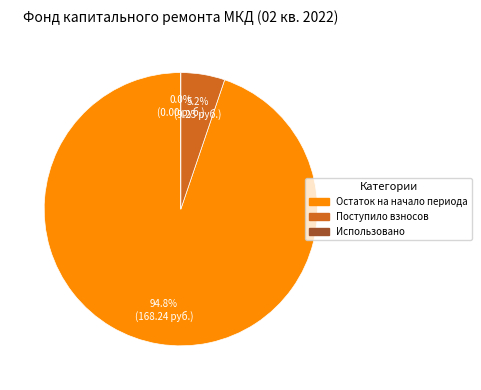

What is the total percentage of Поступило взносов and Остаток на начало периода?

100.0%